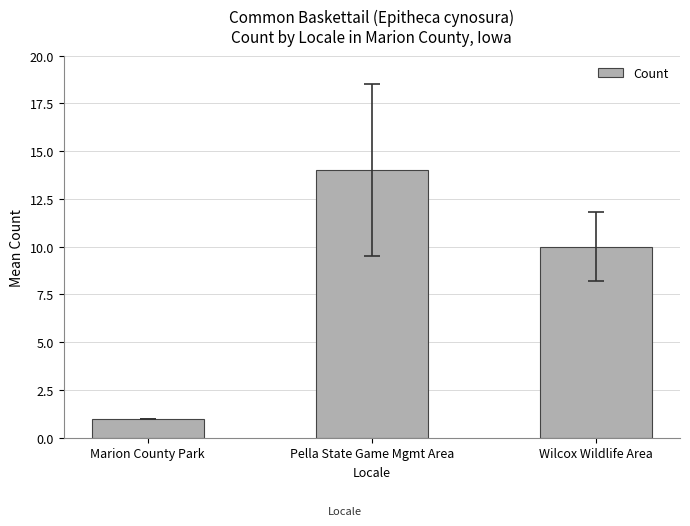

How many data points are less than 10?

1